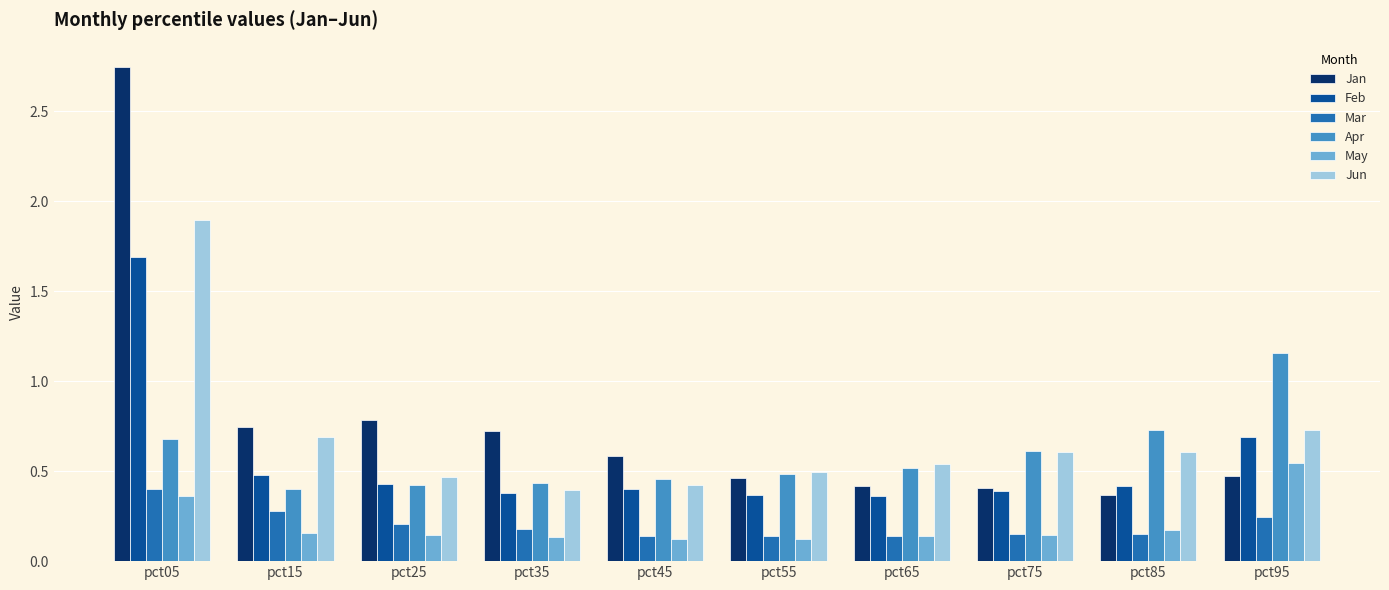

What is the value of the Jun bar at the 1st from the left?

1.9